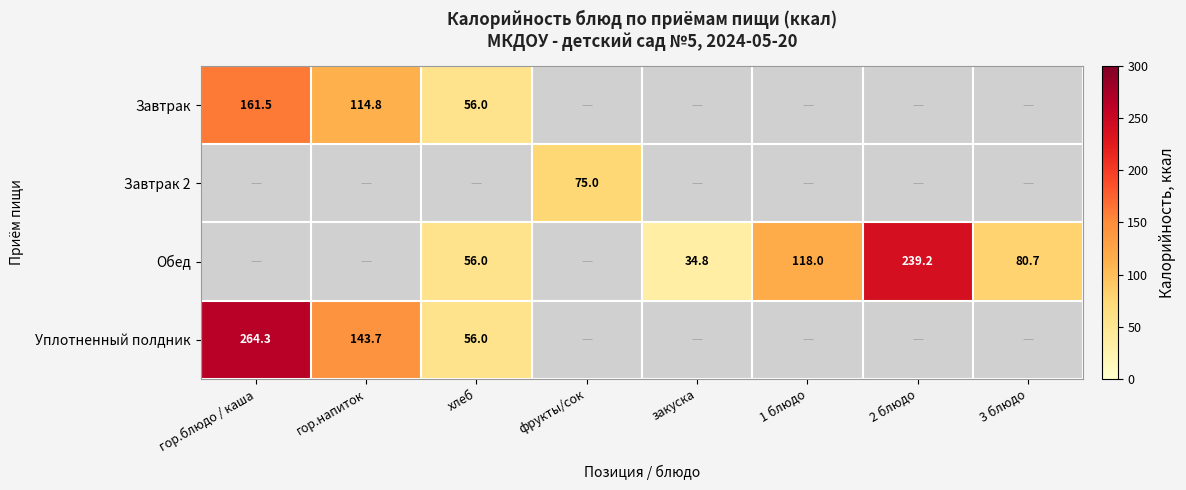

How many data points does each series have?

8